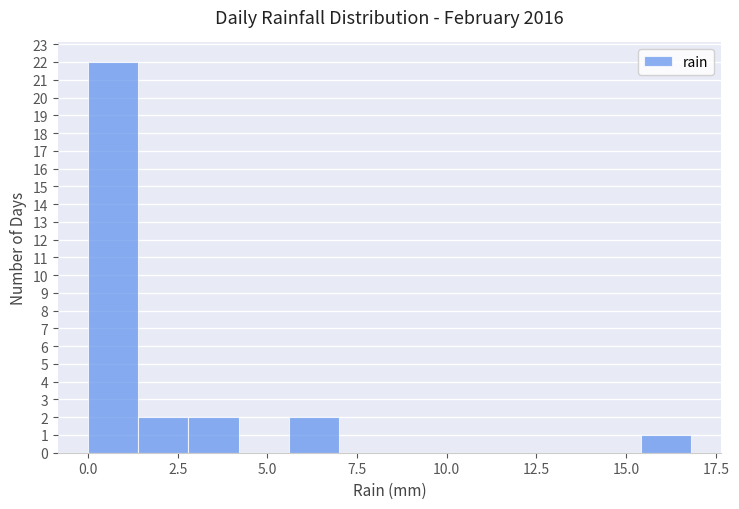

Read against the x-axis, roughly where is the centre of the tallest bar?

0.5